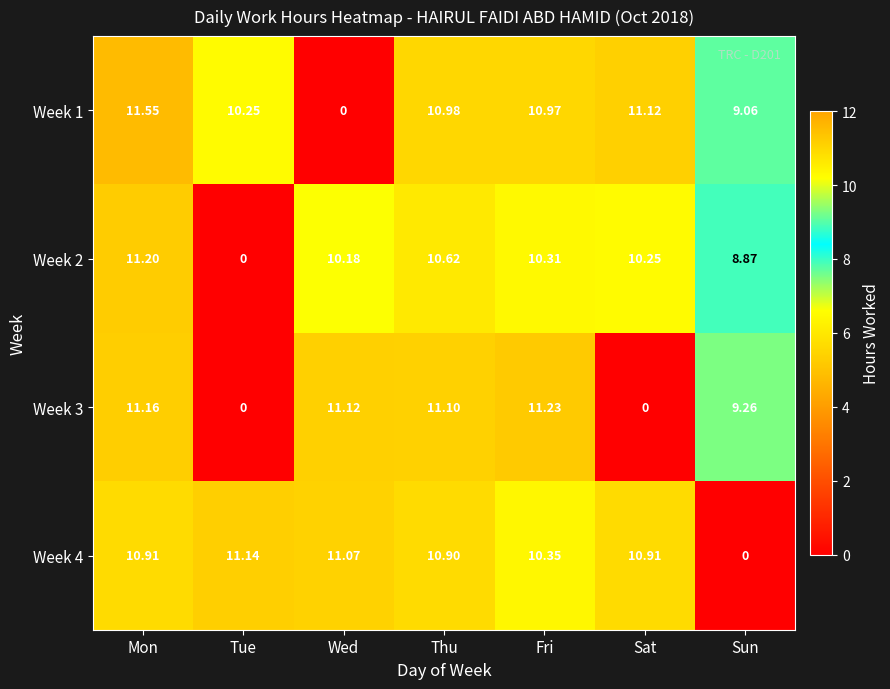

At which category does the chart reach its peak across all series?

Mon